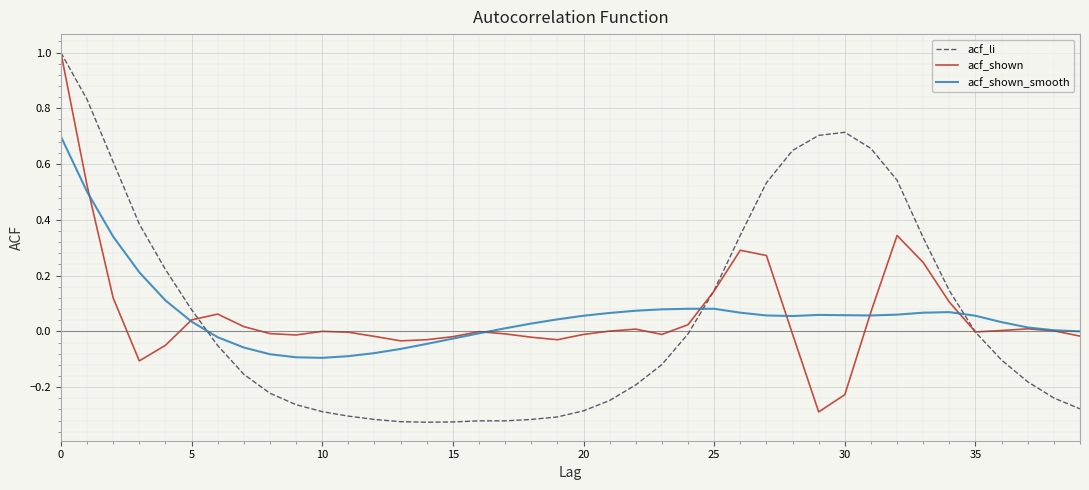

List the series in order of their overall mean, lowest first.

acf_shown, acf_li, acf_shown_smooth